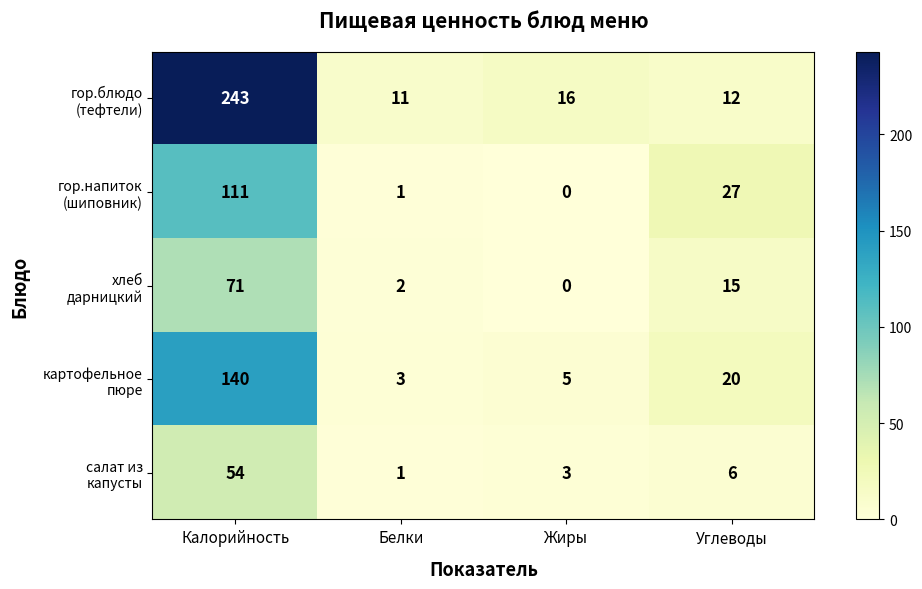

What is the spread (max minus min) of values at Белки?

10